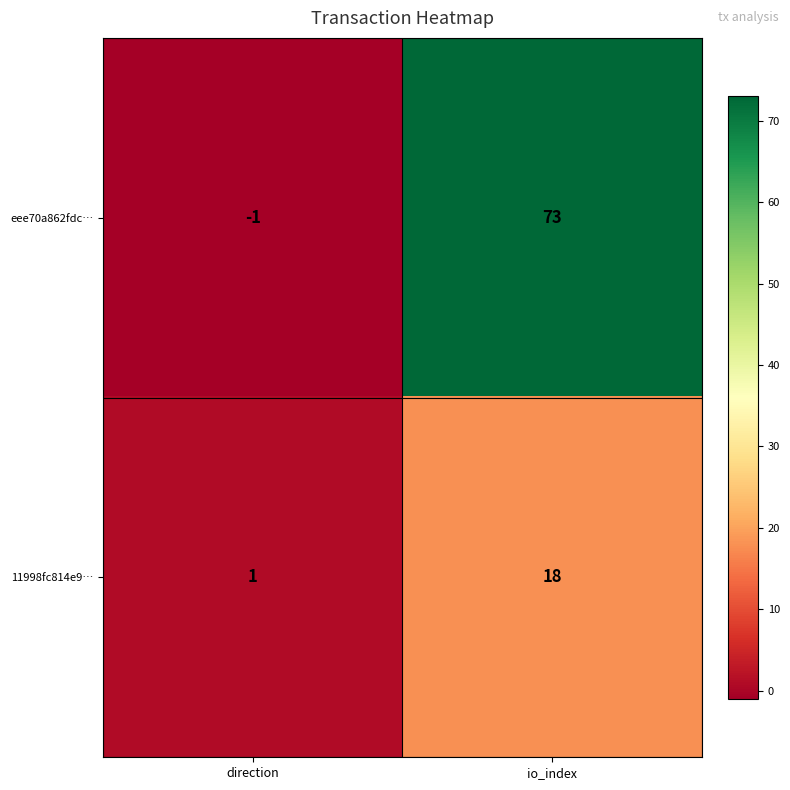

What is the difference between the eee70a862fdc… values at io_index and direction?

74